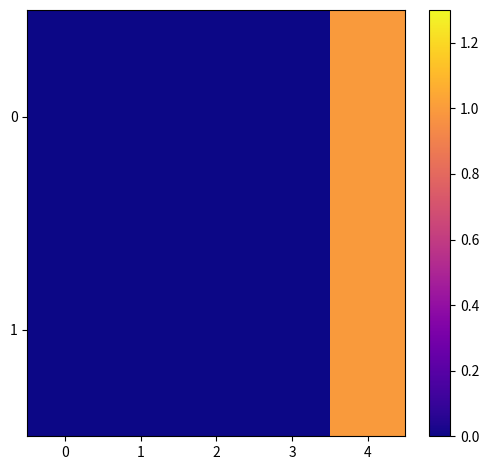

At which category is the sum across all series the highest?

4